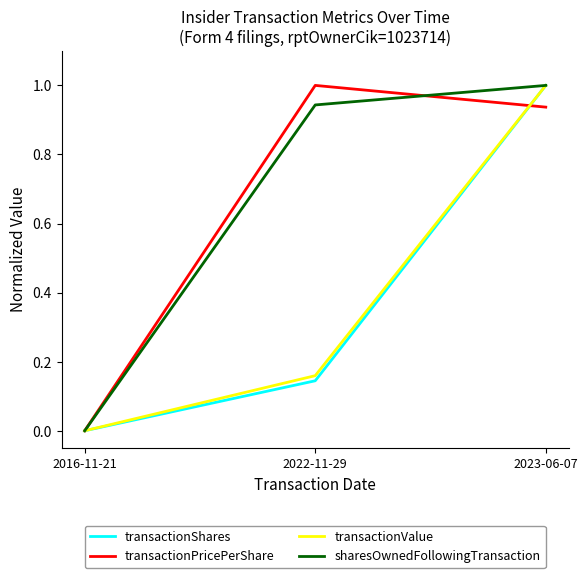

Which label corresponds to the smallest value in the chart?

2016-11-21